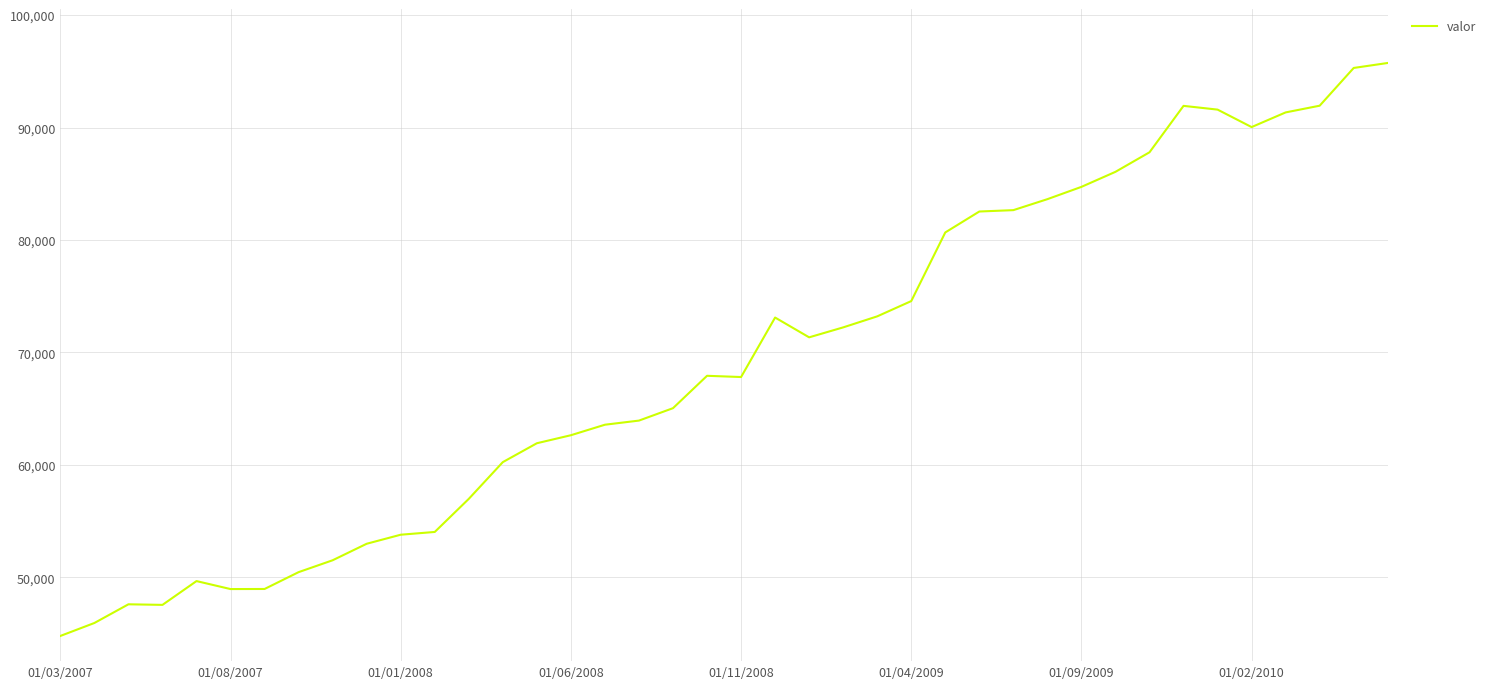

What is the minimum value shown in the chart?

44800